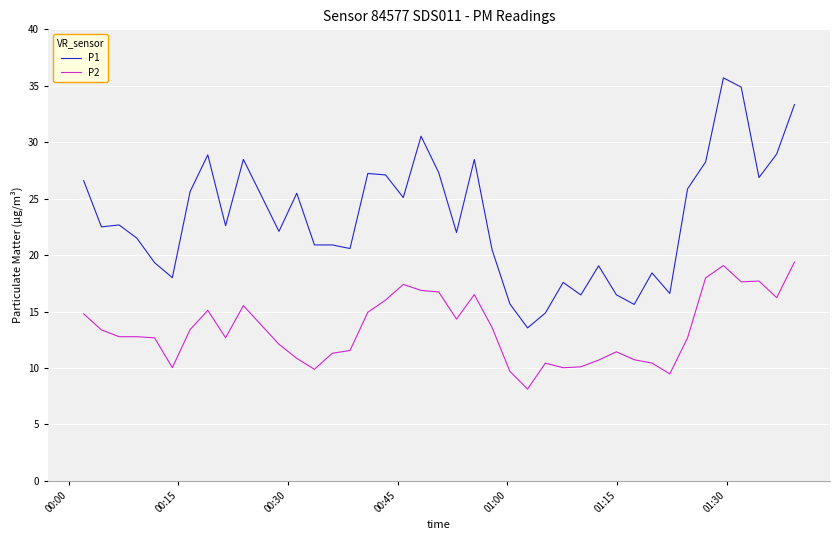

What is the maximum value for P2?

19.4